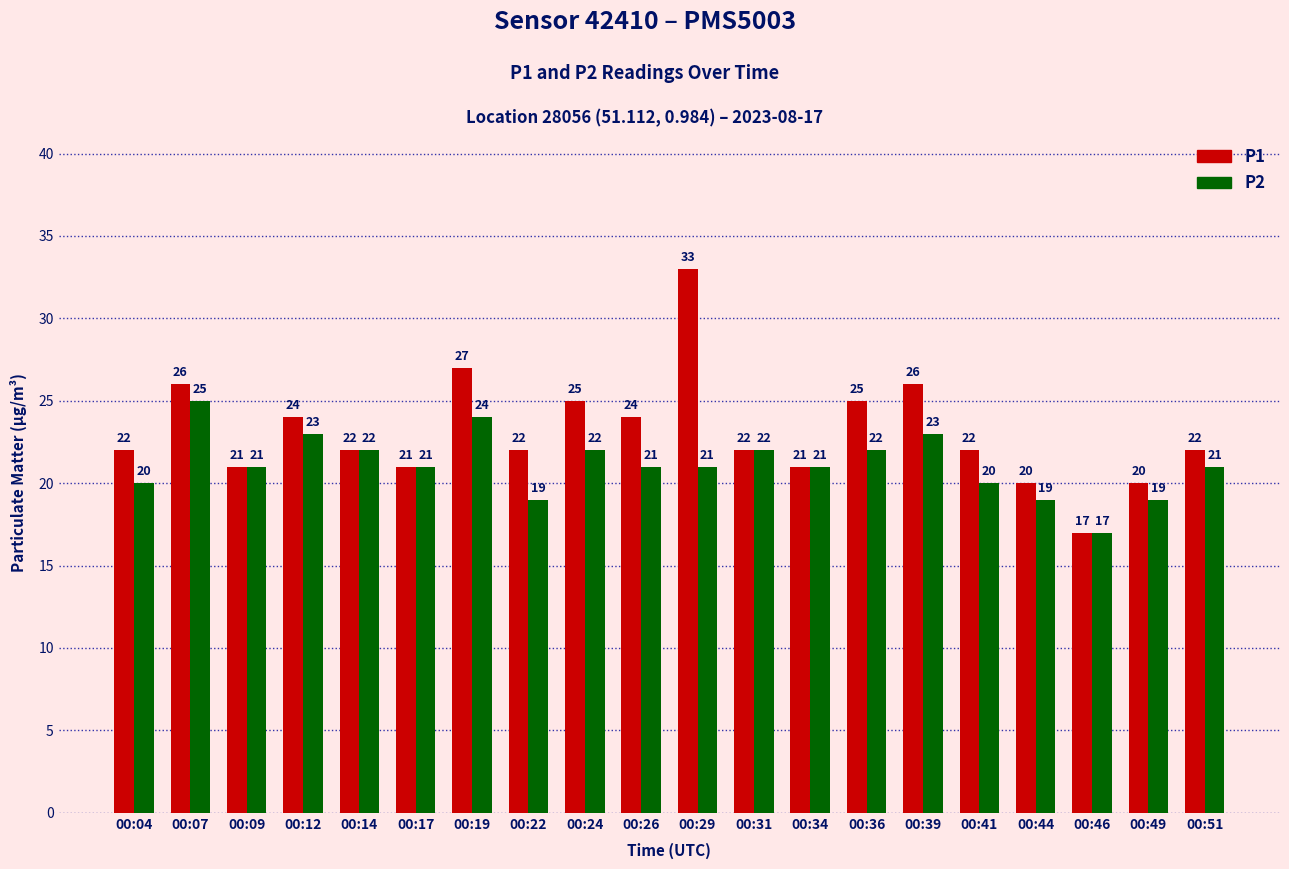

Is the value of P2 at 00:19 greater than the value of P1 at 00:04?

Yes